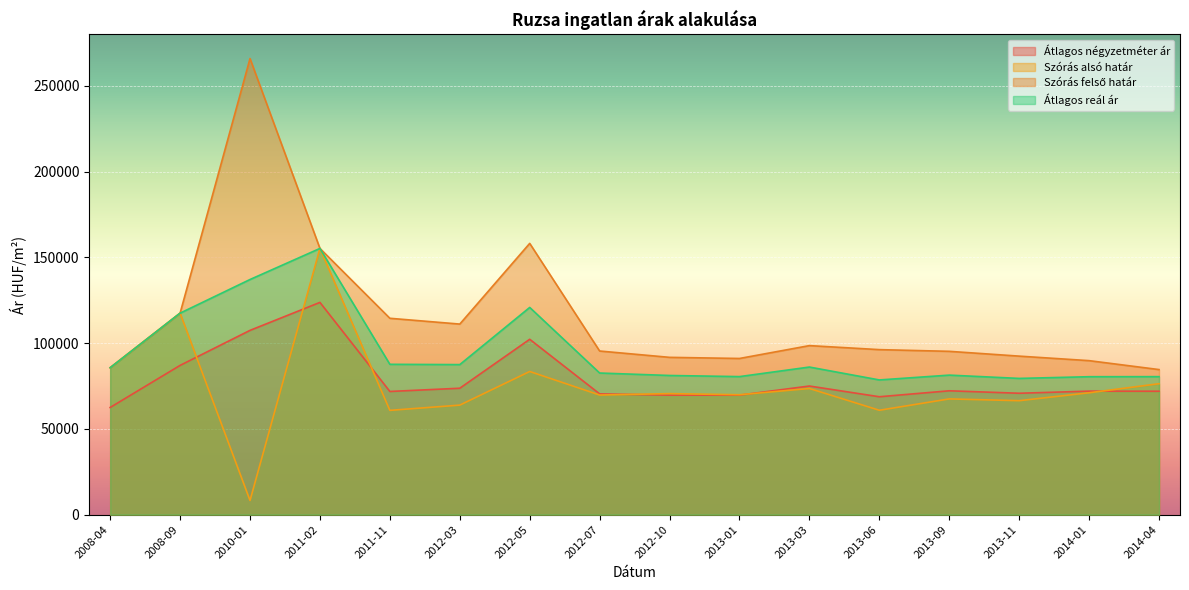

At which category is the sum across all series the highest?

2011-02